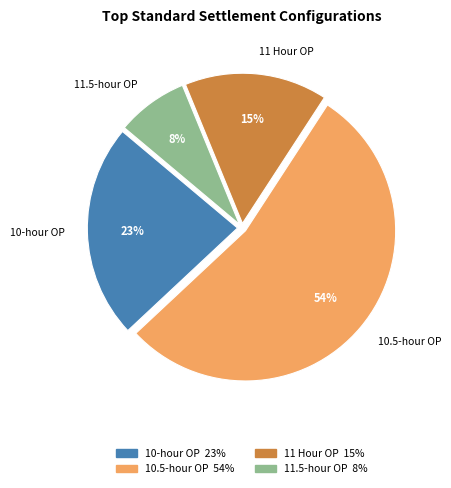

Is the sum of 11.5-hour OP and 10-hour OP greater than half?

No